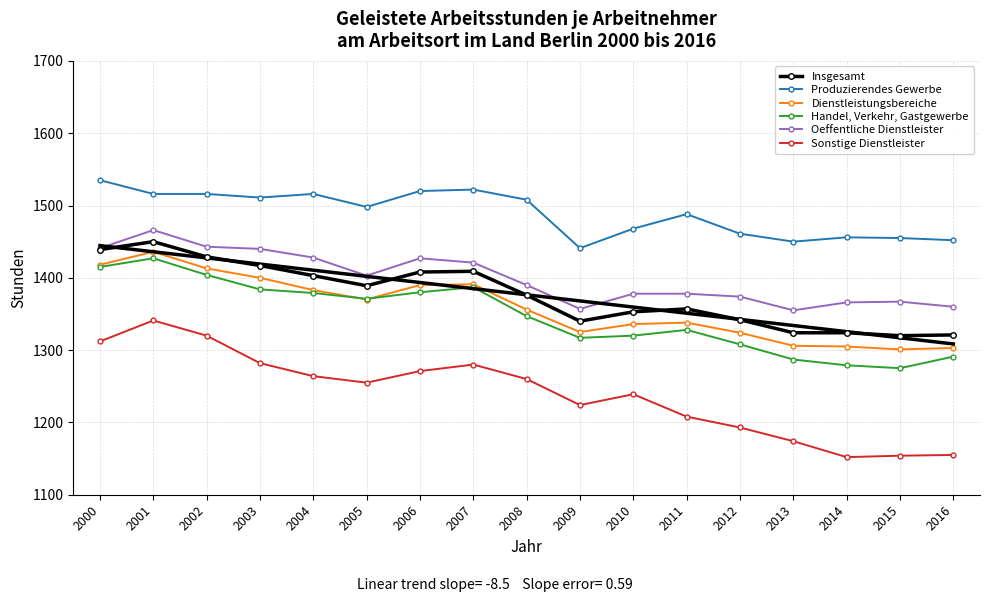

What is the value of the Produzierendes Gewerbe point at the 2nd from the left?

1516